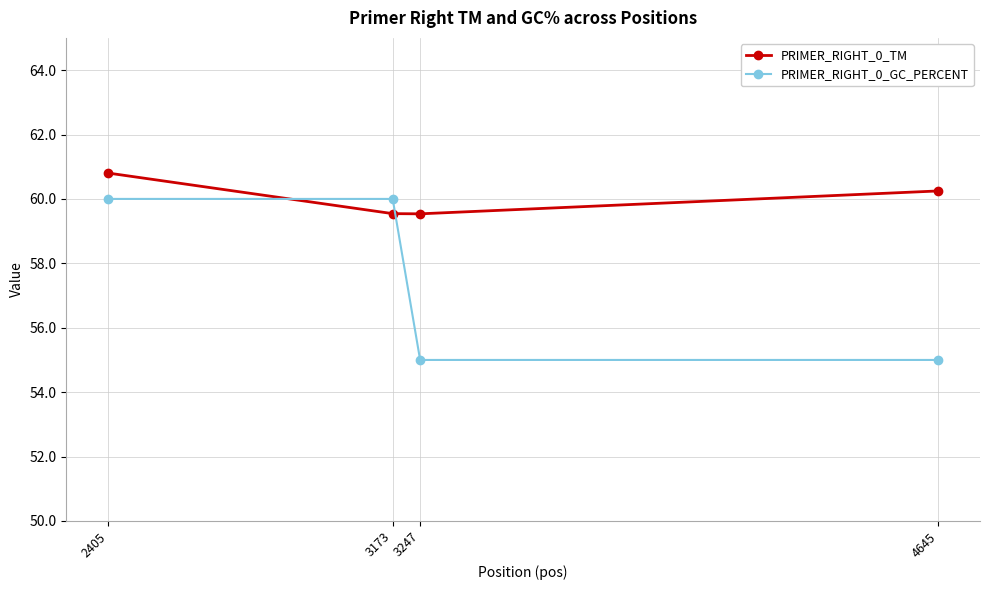

What is the maximum value shown in the chart?

60.8